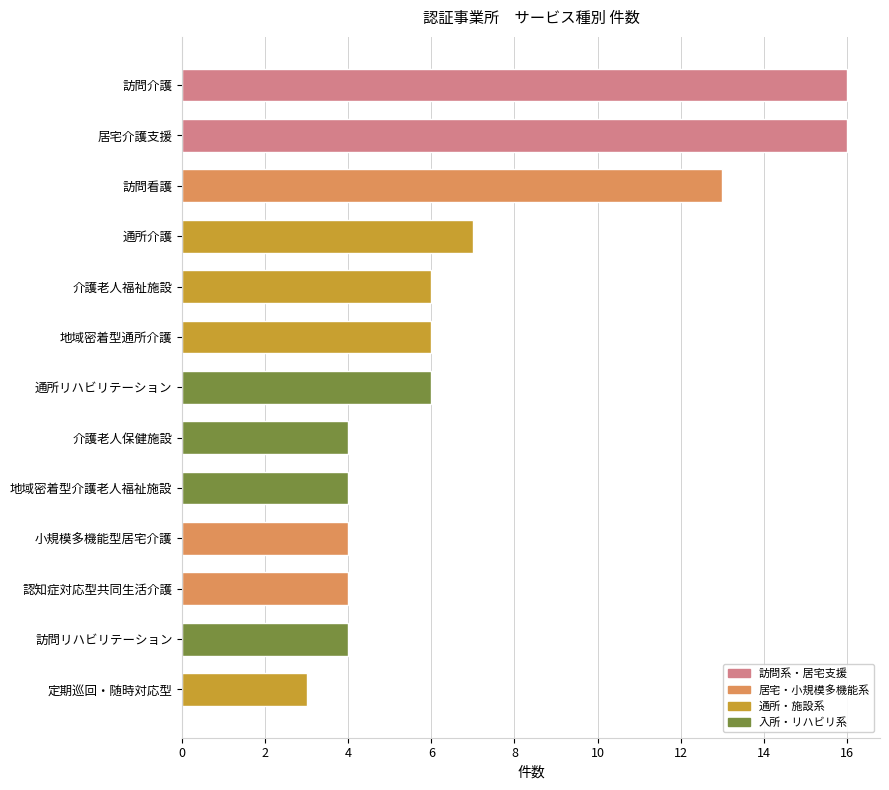

Reading top to bottom, list all the values displayed in this chart.

16	16	13	7	6	6	6	4	4	4	4	4	3